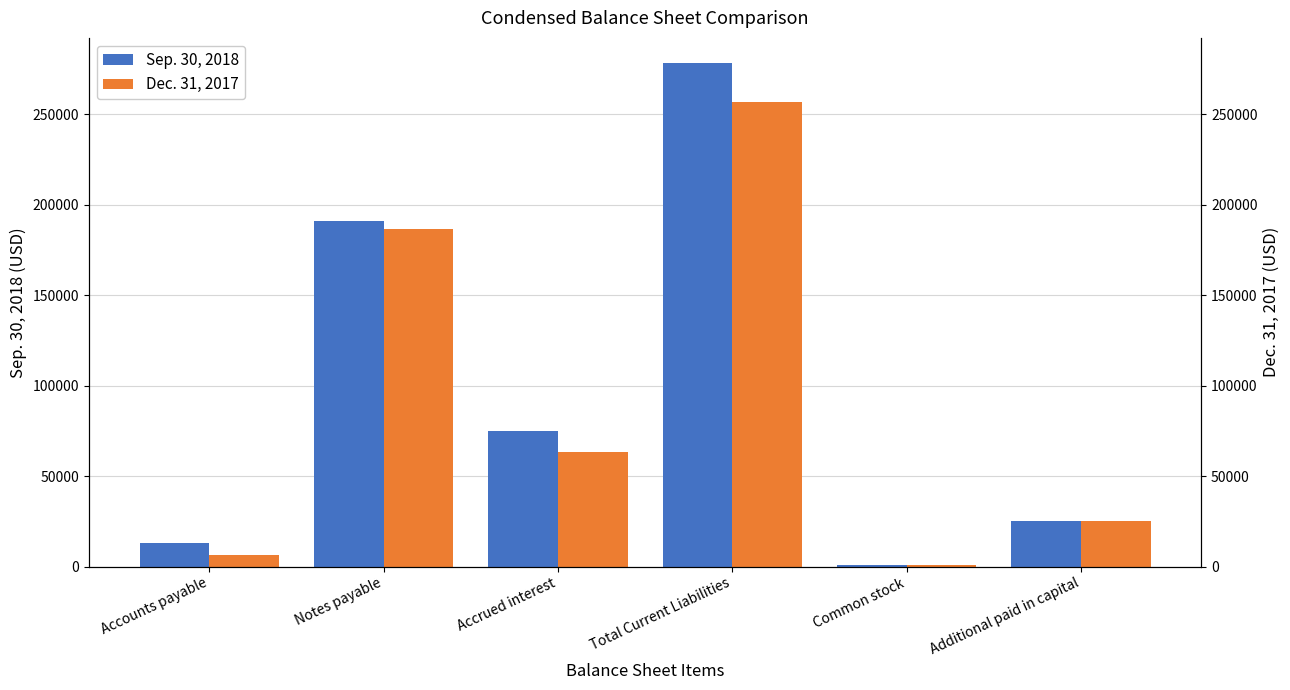

What position from the right is Accrued interest?

4